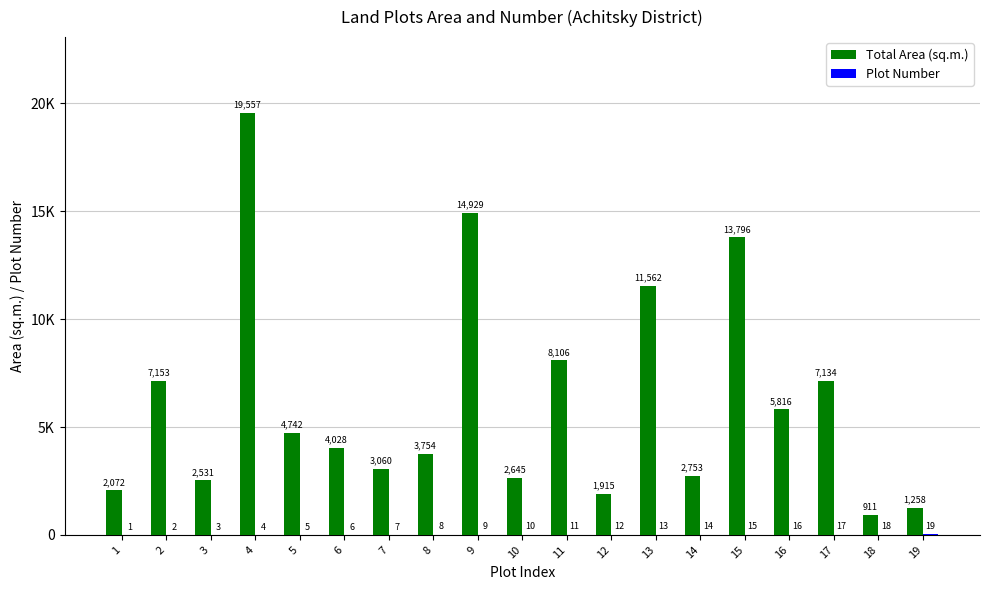

Are the bars grouped side by side (vs. stacked)?

Yes